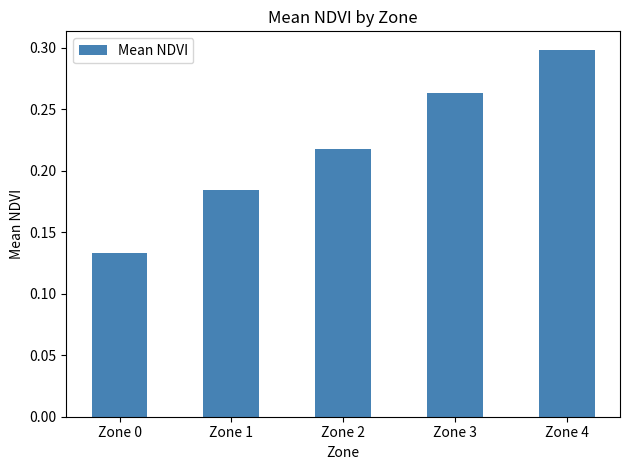

At which label is the value closest to 0?

Zone 0